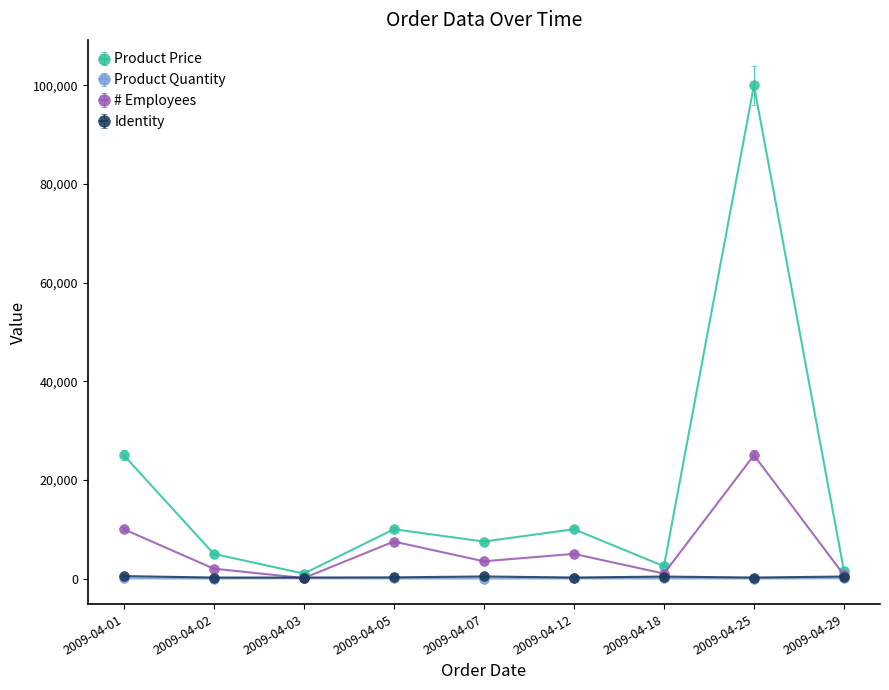

What is the greatest value displayed?

100000